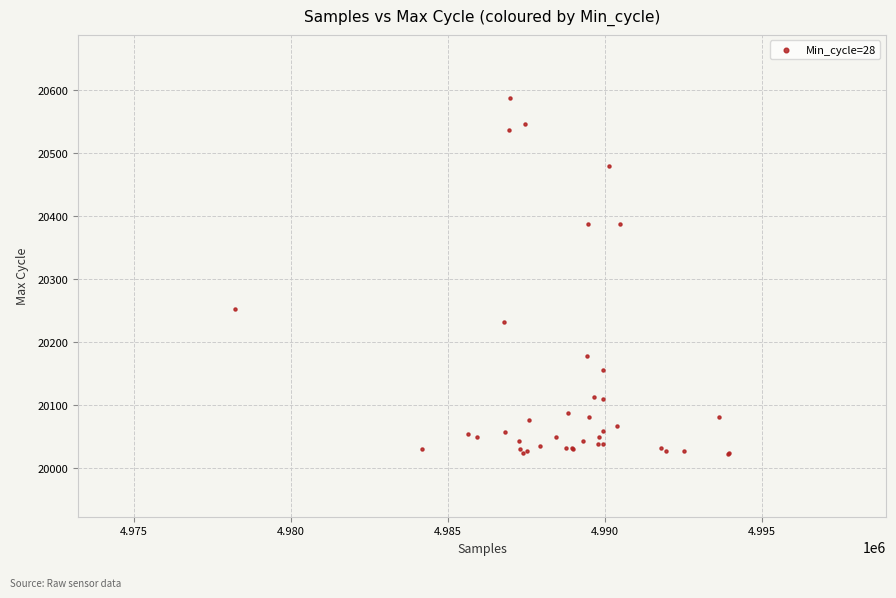

What Y value in the scatter plot is closest to 20305?

20252